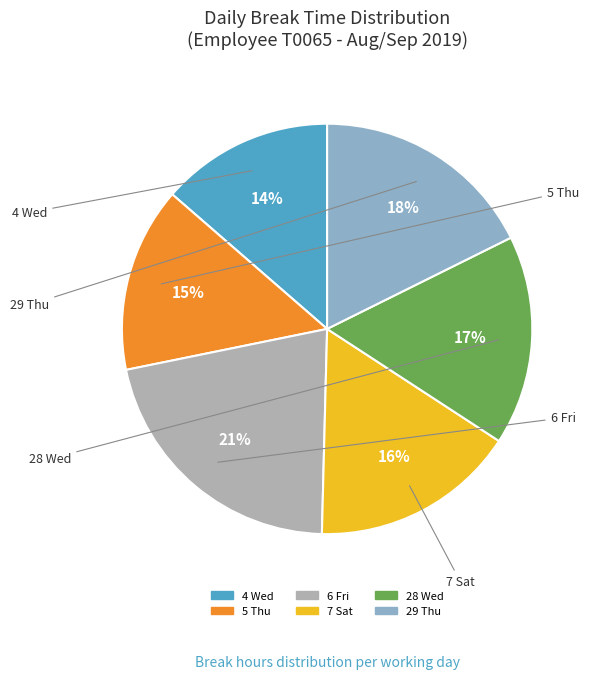

Count the number of slices in the pie.

6